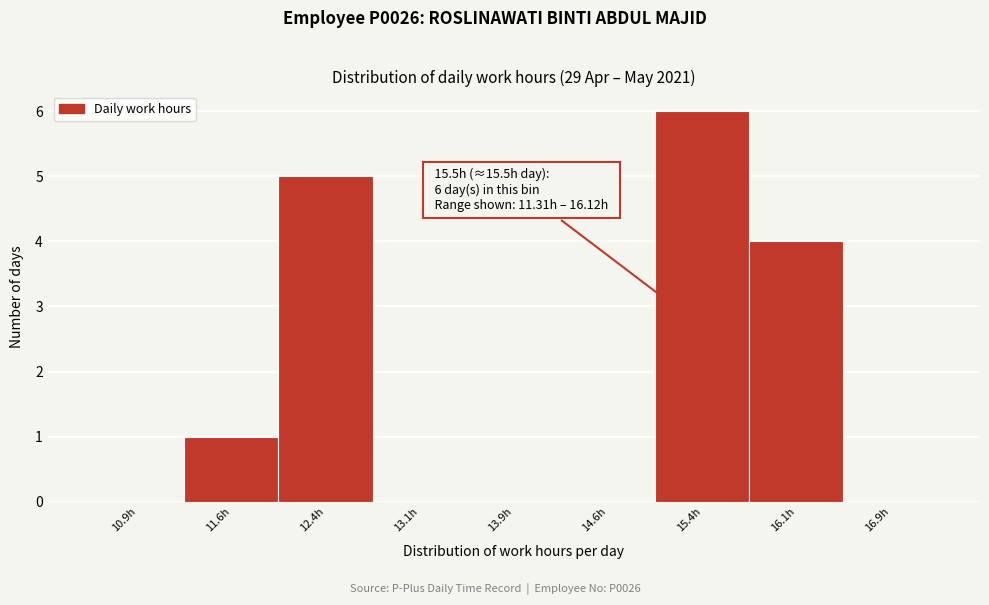

Over which range of the x-axis is the bar tallest?

15.00 to 15.75